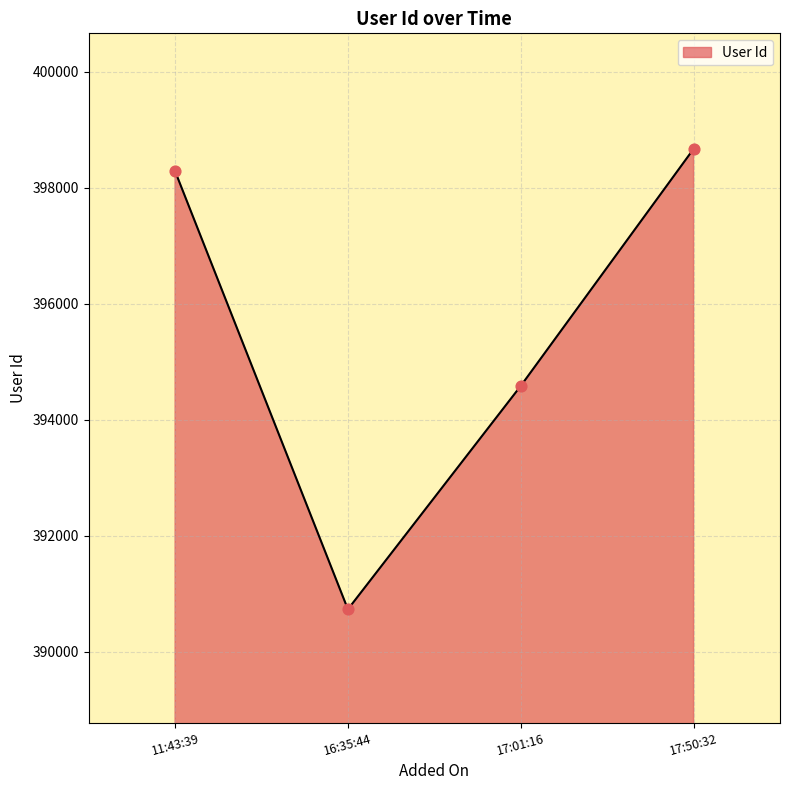

What is the change in value from 11:43:39 to 16:35:44?

-7558